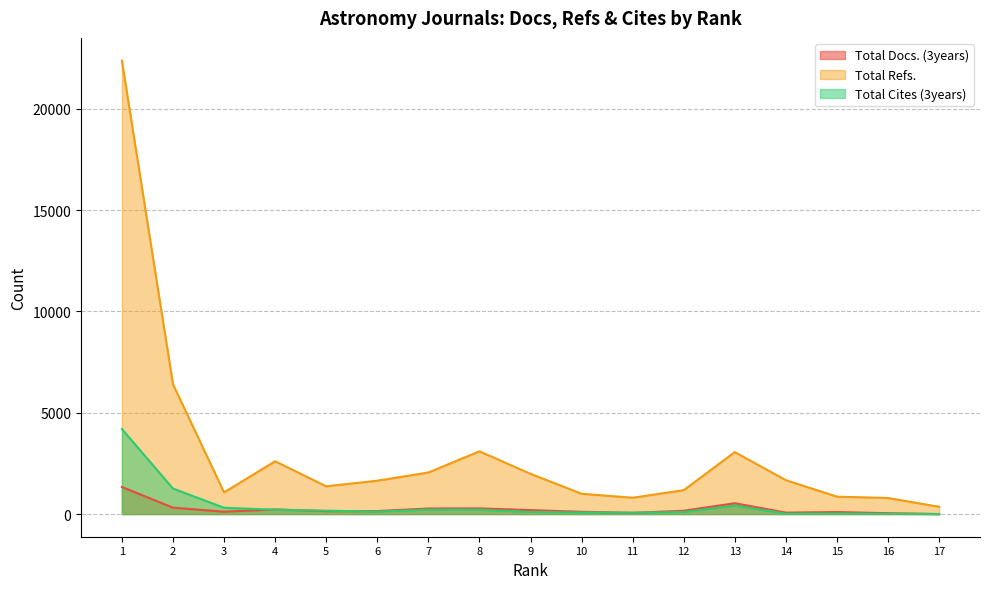

Is the value of Total Cites (3years) at 10 greater than the value of Total Docs. (3years) at 12?

No